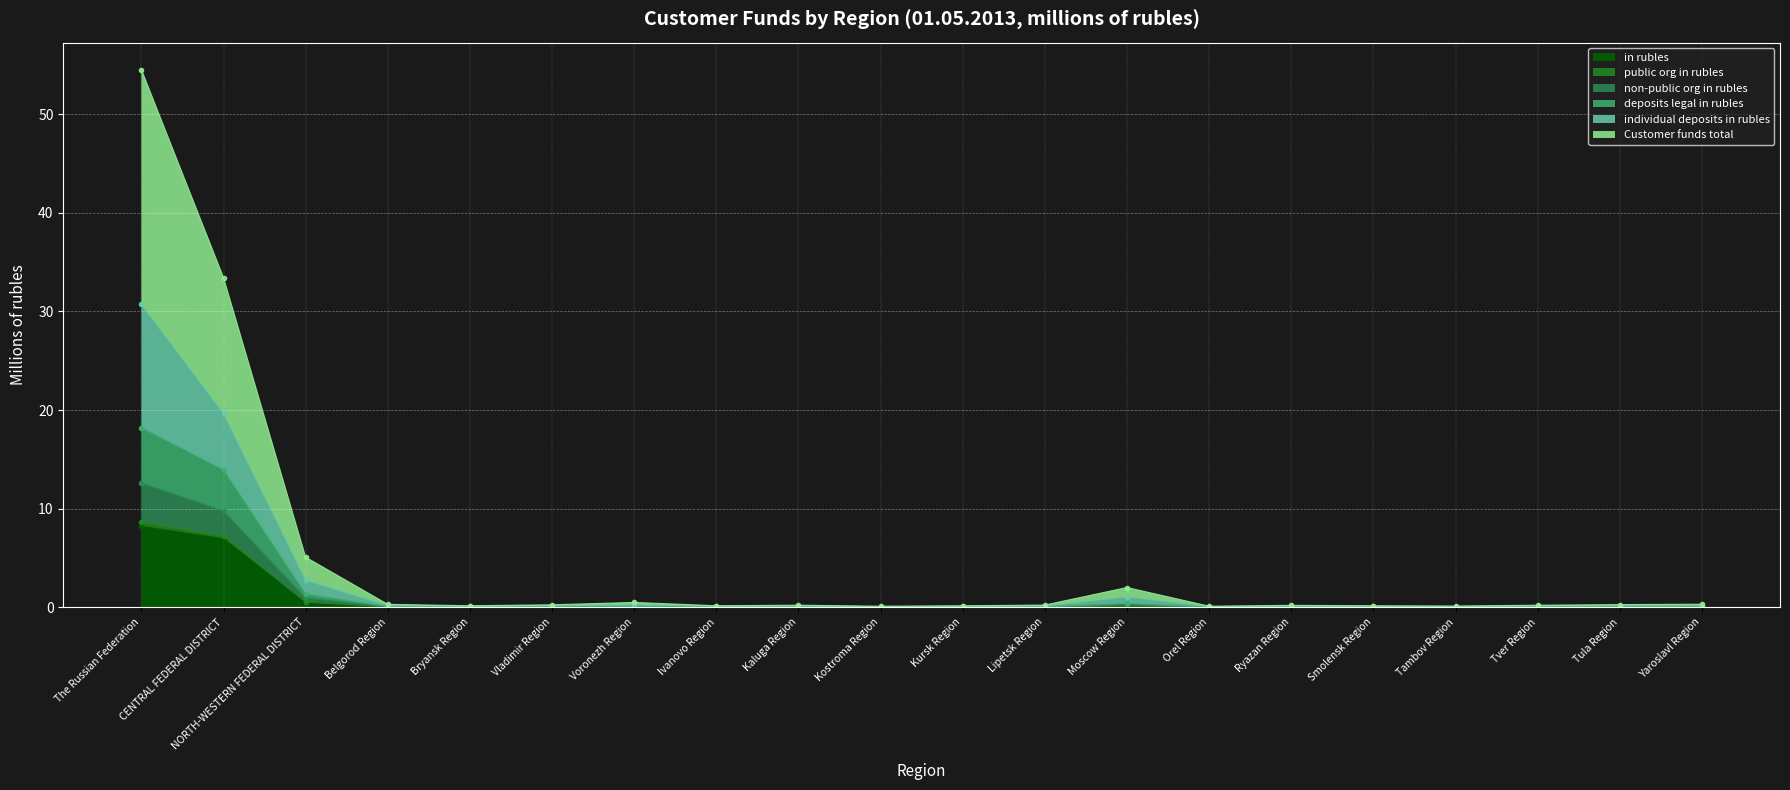

True or false: public org in rubles and deposits legal in rubles cross at least once.

False